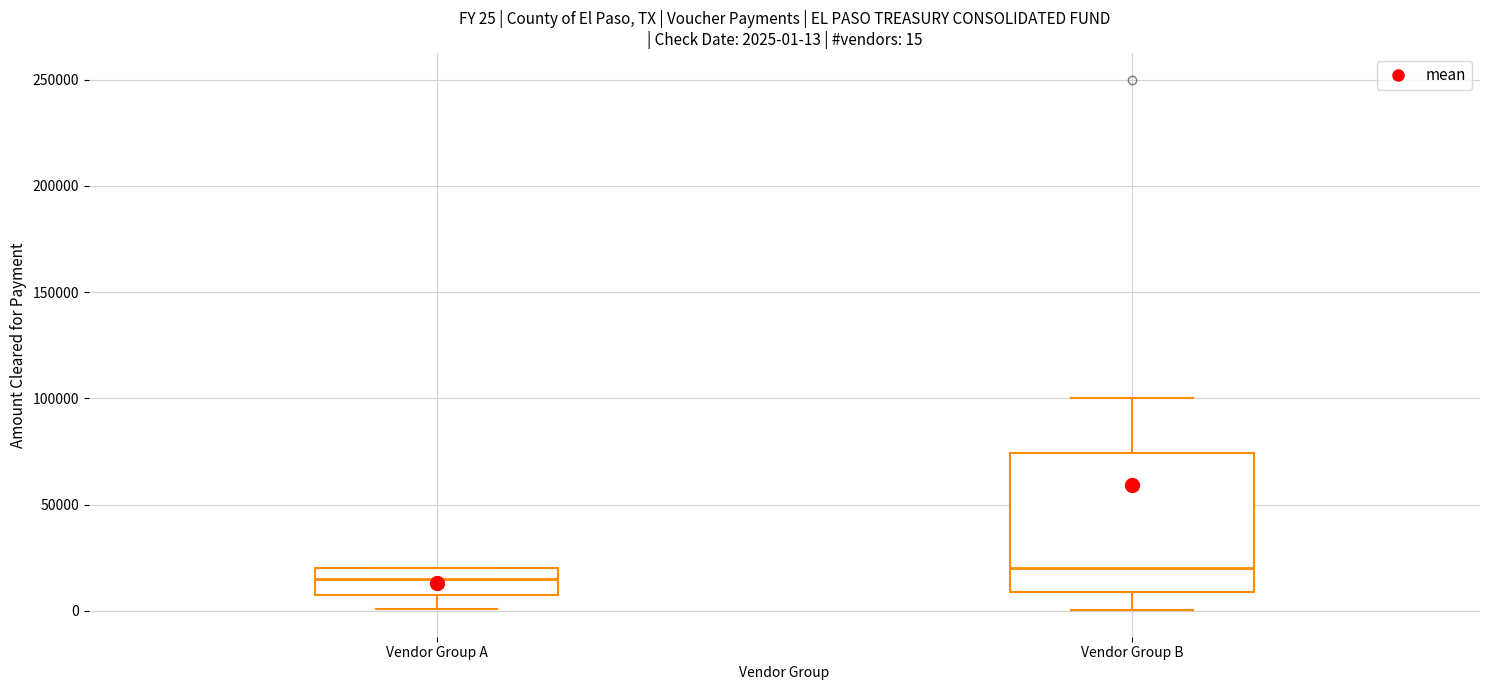

Comparing the boxes themselves (not the whiskers), which one is the tallest?

Vendor Group B